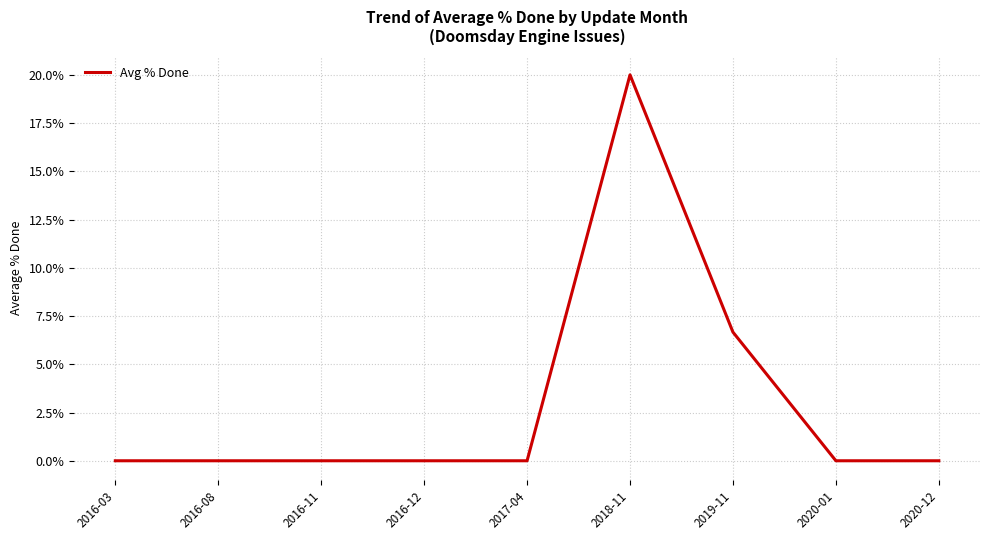

Which has a higher value, 2020-01 or 2019-11?

2019-11